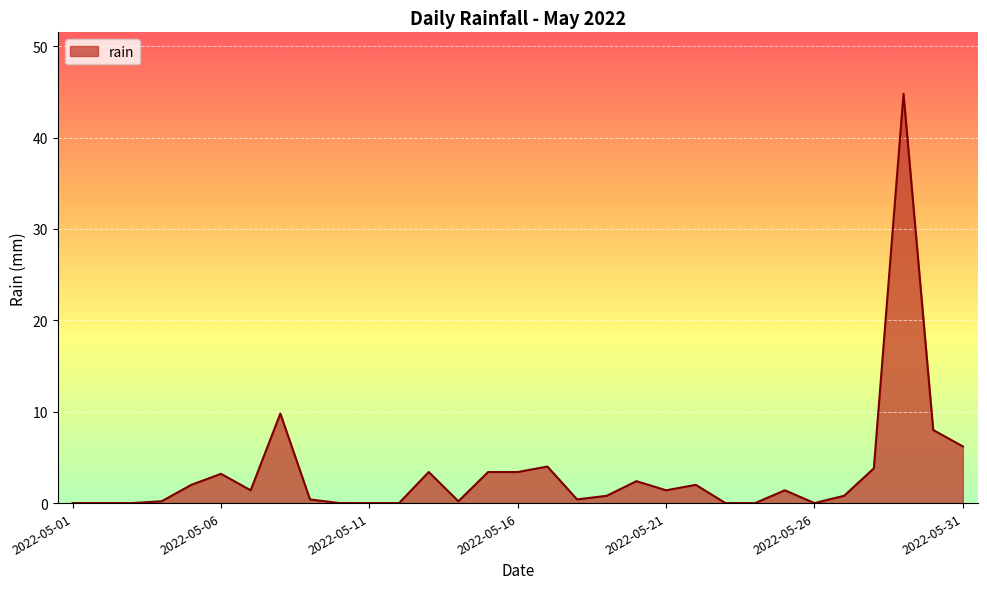

What is the difference between the maximum and minimum values?

44.8